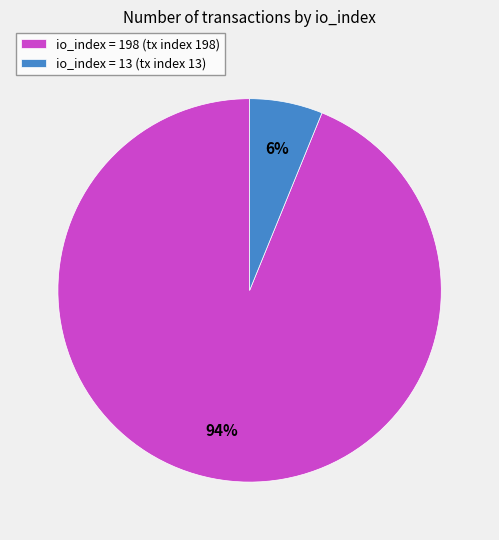

Which has a higher value, io_index = 198 (tx index 198) or io_index = 13 (tx index 13)?

io_index = 198 (tx index 198)